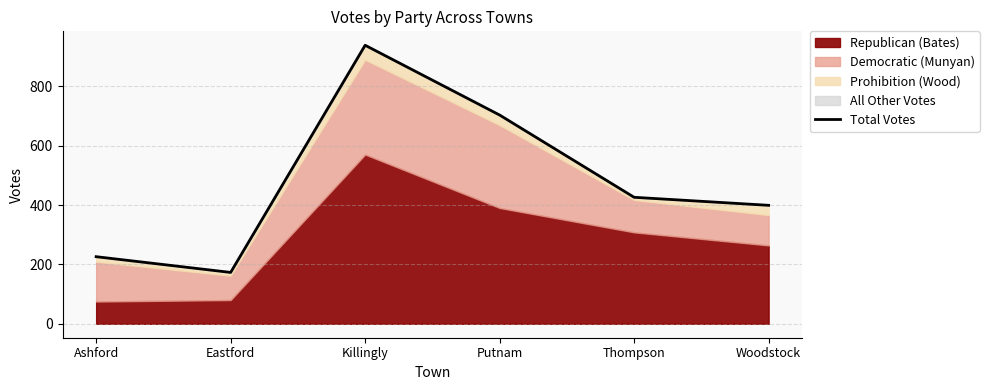

Count the number of categories in the chart.

6